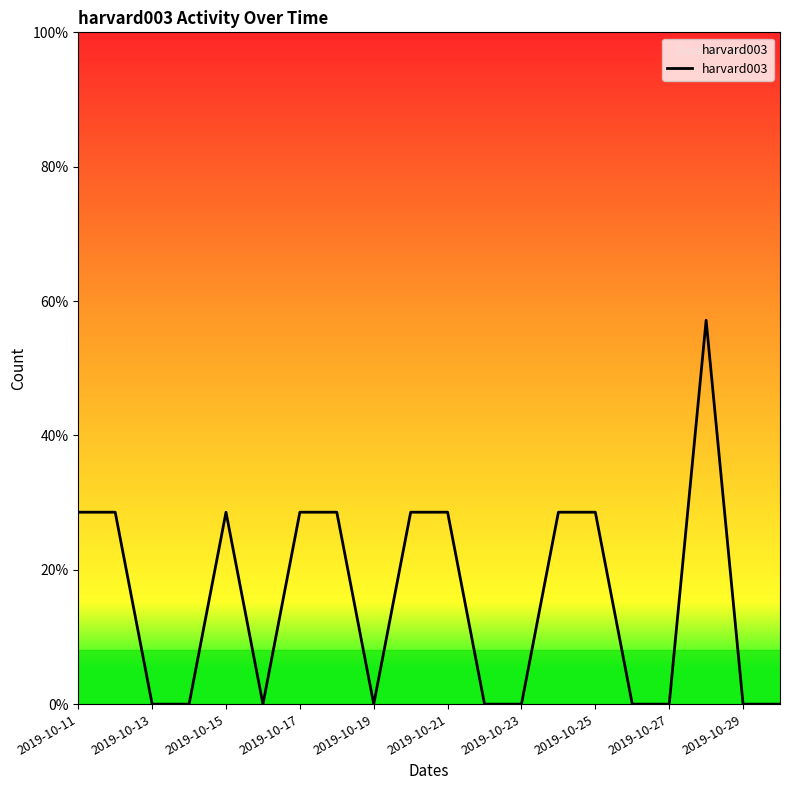

Reading left to right, extract all data points from this chart.

1	1	0	0	1	0	1	1	0	1	1	0	0	1	1	0	0	2	0	0